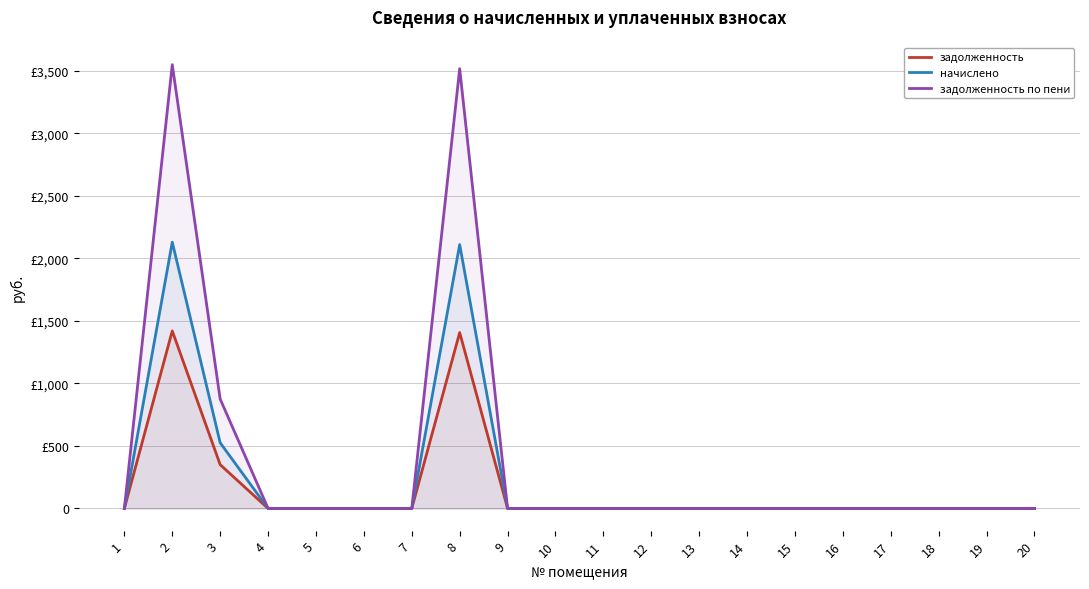

At which label does начислено reach its minimum?

1